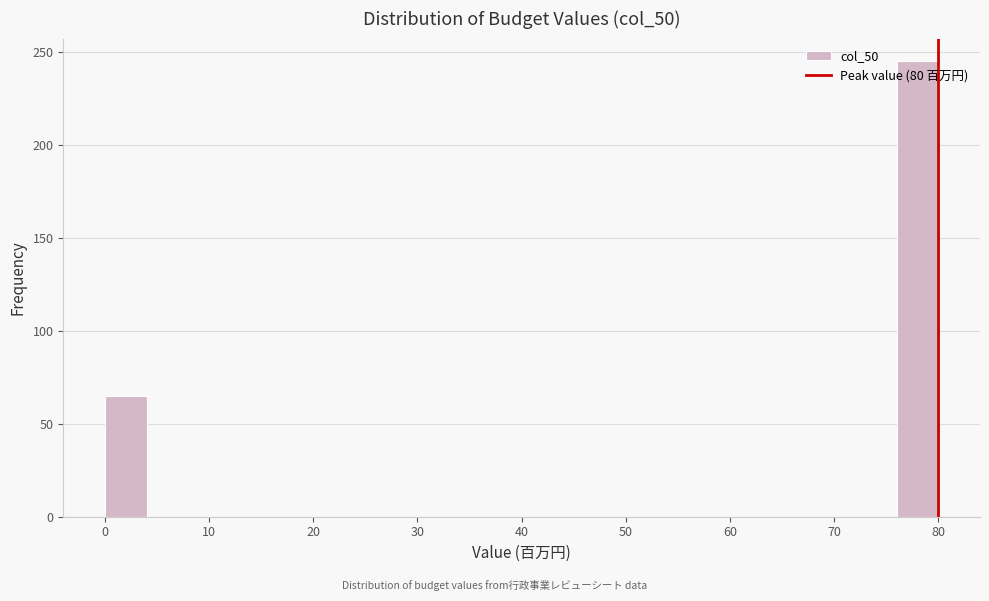

Reading left to right, transcribe this chart: for each bar, give the range it covers on the x-axis and its height. The values are not printed on the chart, so give them approximately, as read against the axis.

0 to 4: 65
4 to 8: 0
8 to 12: 0
12 to 16: 0
16 to 20: 0
20 to 24: 0
24 to 28: 0
28 to 32: 0
32 to 36: 0
36 to 40: 0
40 to 44: 0
44 to 48: 0
48 to 52: 0
52 to 56: 0
56 to 60: 0
60 to 64: 0
64 to 68: 0
68 to 72: 0
72 to 76: 0
76 to 80: 245